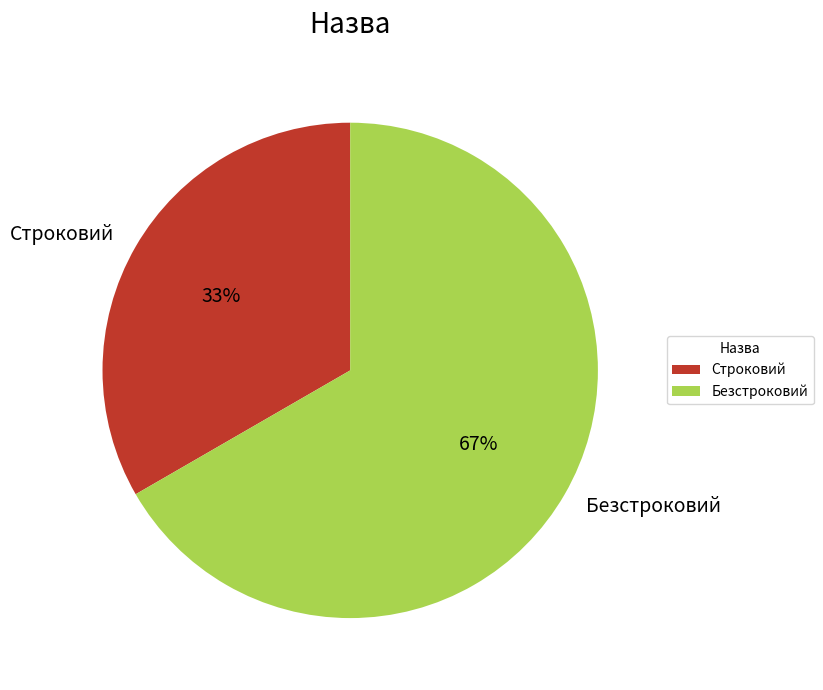

The Безстроковий slice represents 76% of the pie. True or false?

False